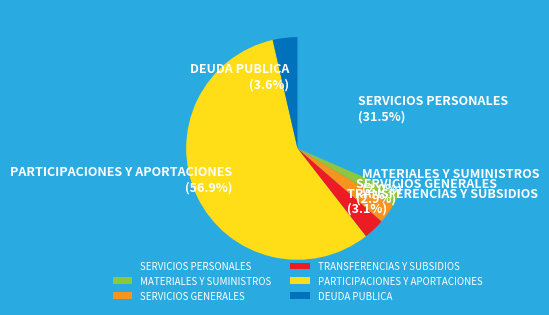

Do DEUDA PUBLICA and SERVICIOS PERSONALES together represent more than half of the pie?

No